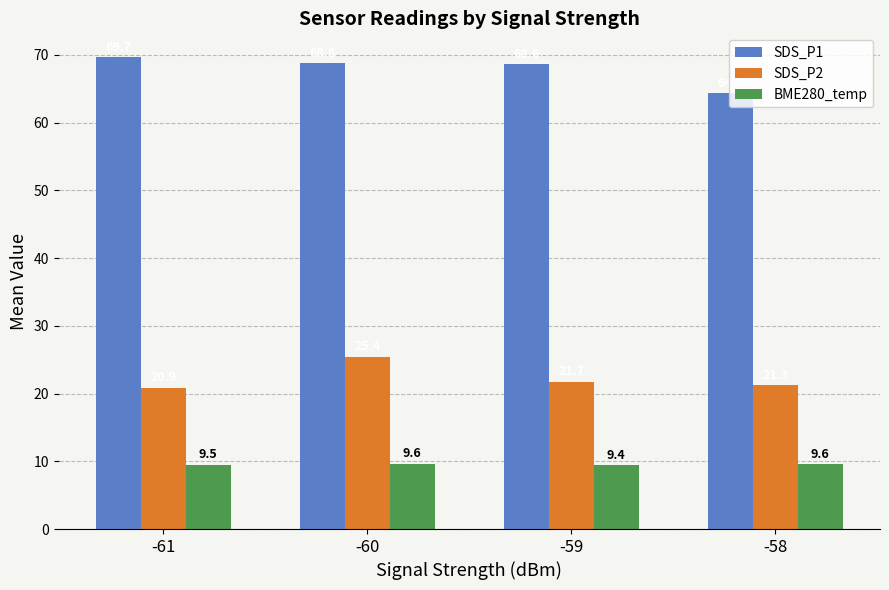

Which series has the widest spread of values?

SDS_P1